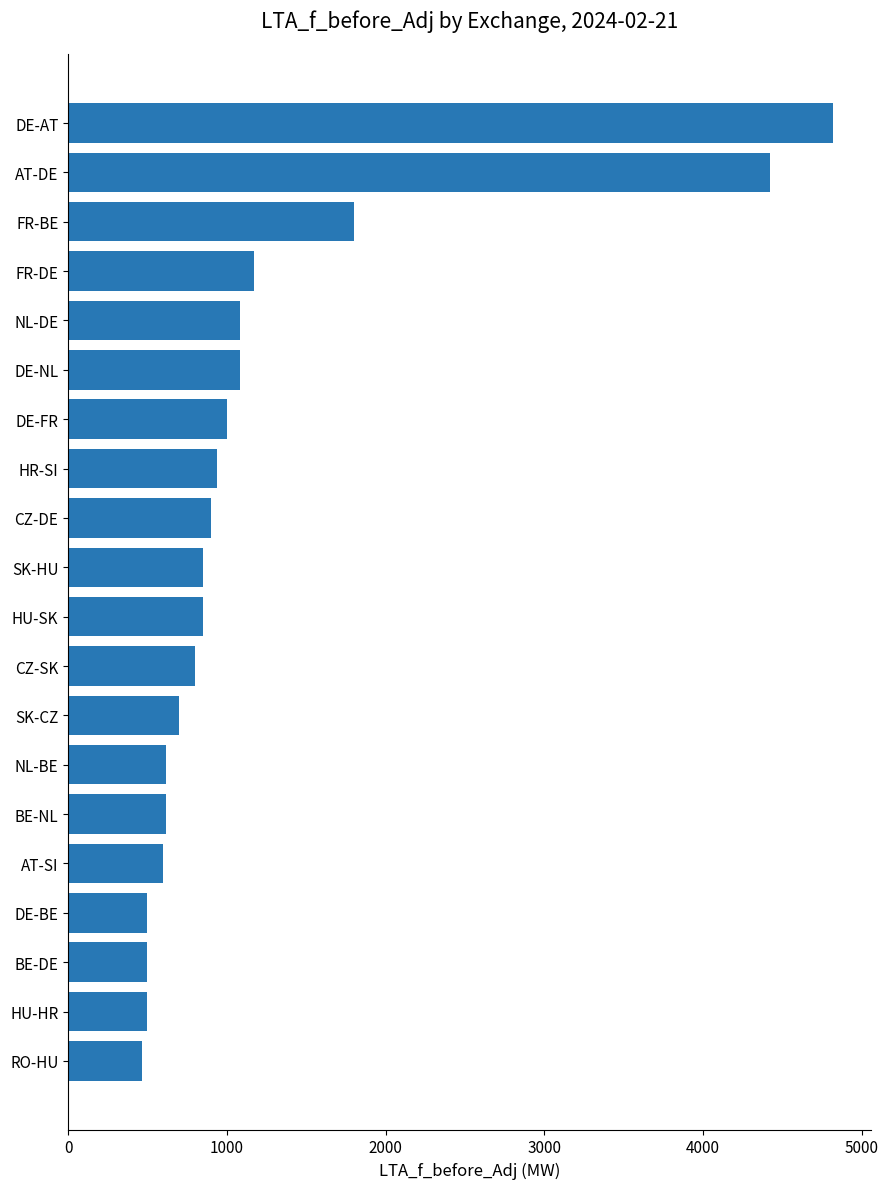

What is the difference between the second highest and second lowest values?

3922